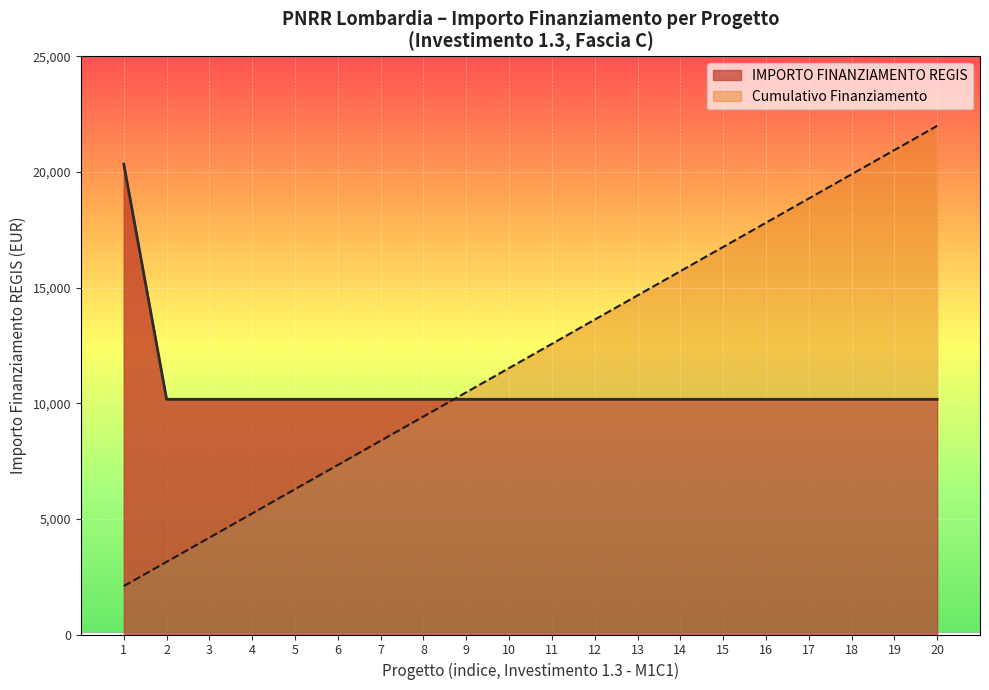

The value of IMPORTO FINANZIAMENTO REGIS at 16 is 10172. True or false?

True